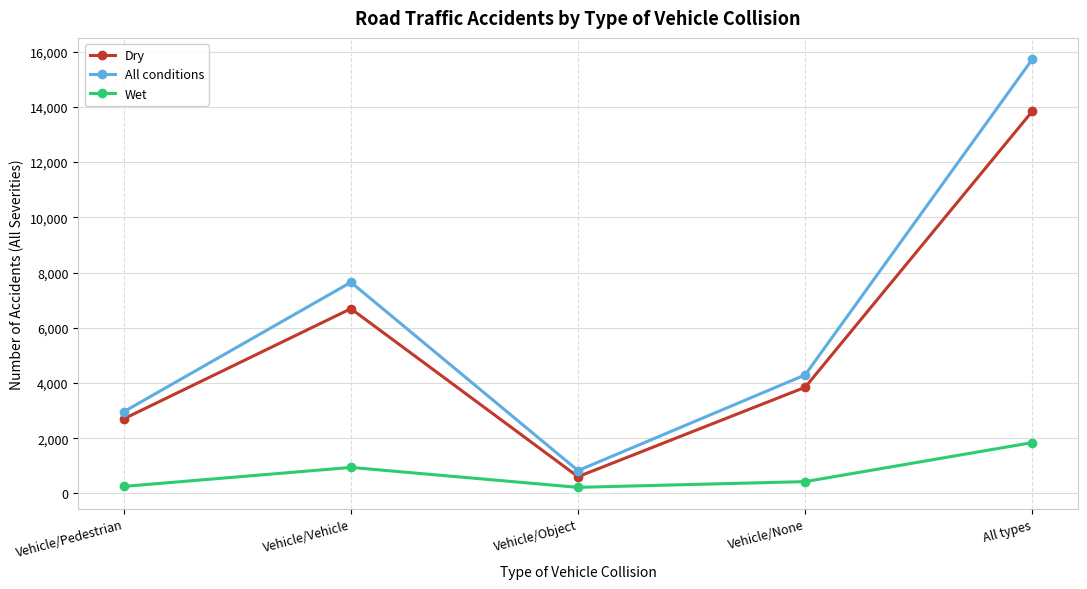

What is the difference between the Dry values at Vehicle/Vehicle and All types?

7151